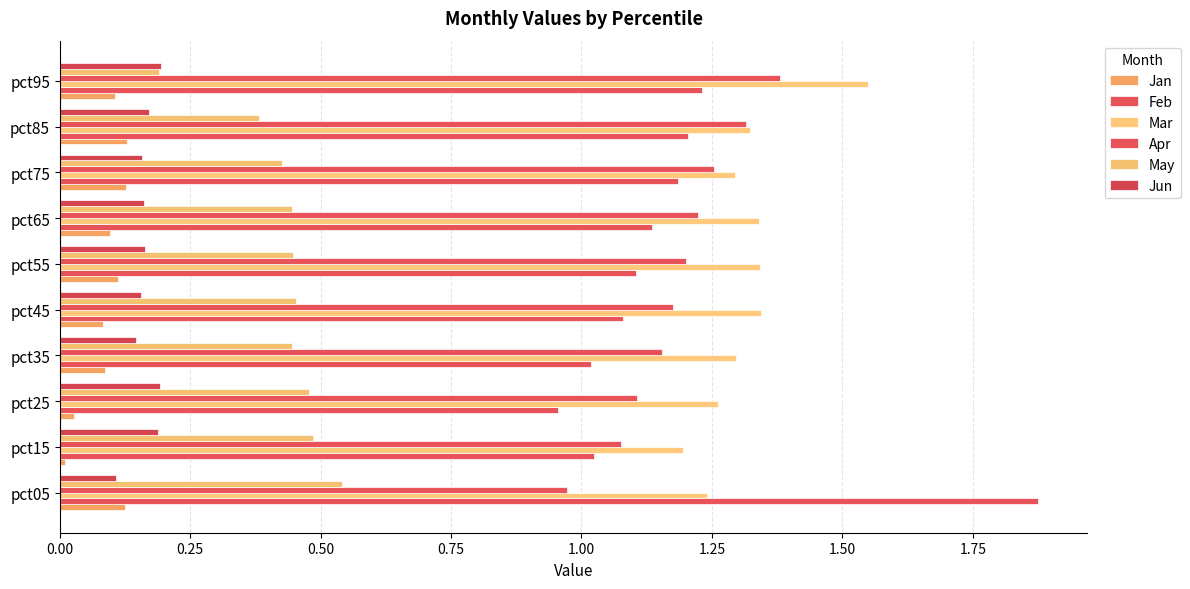

Count the number of data series in this chart.

6